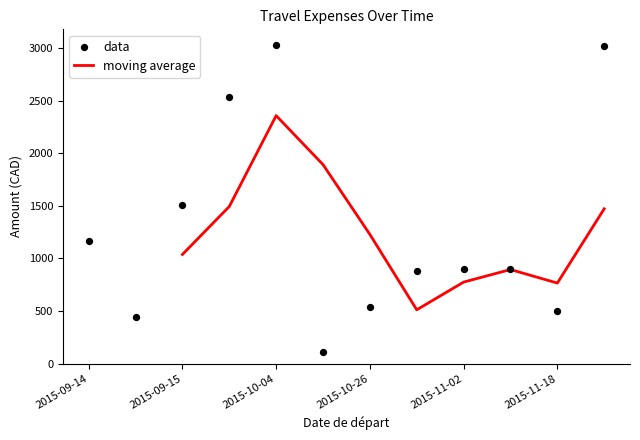

Is the value of Hébergement at 2015-11-18 greater than the value of Total at 2015-09-14?

No